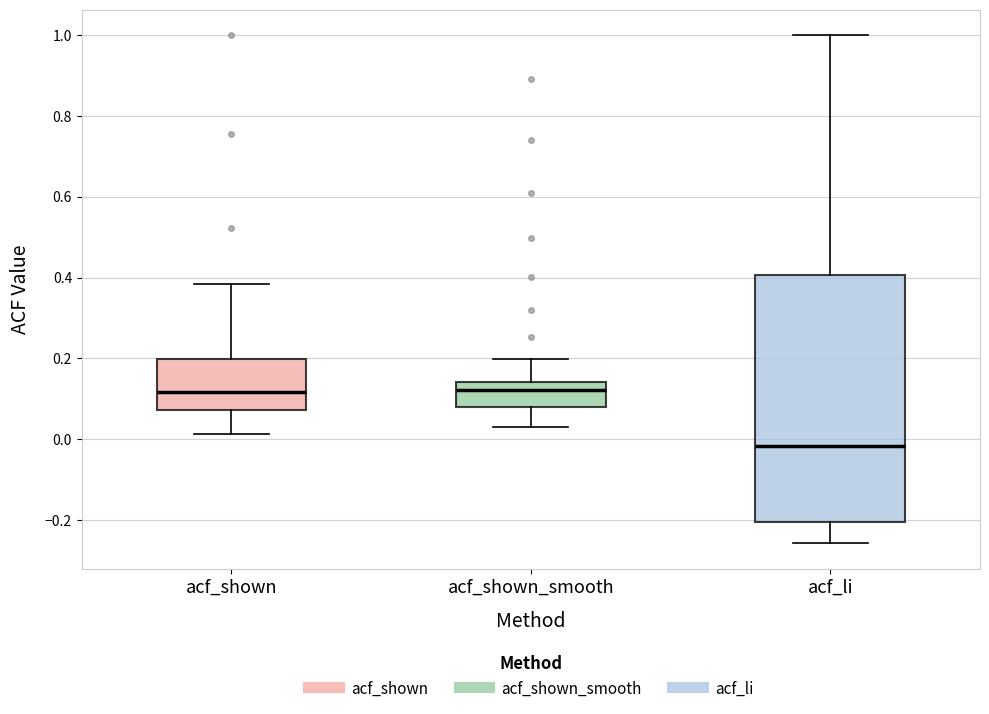

Where does the lower whisker of the box for acf_li end on the y-axis? The values are not printed on the chart, so give them approximately, as read against the axis.

-0.26